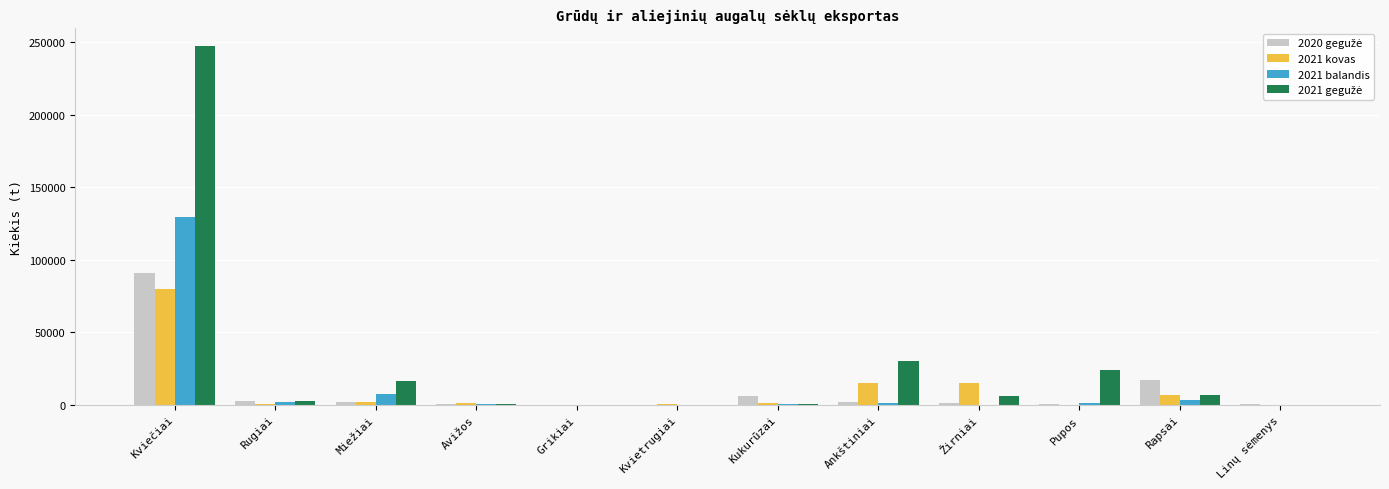

Which label corresponds to the largest value in the chart?

Kviečiai